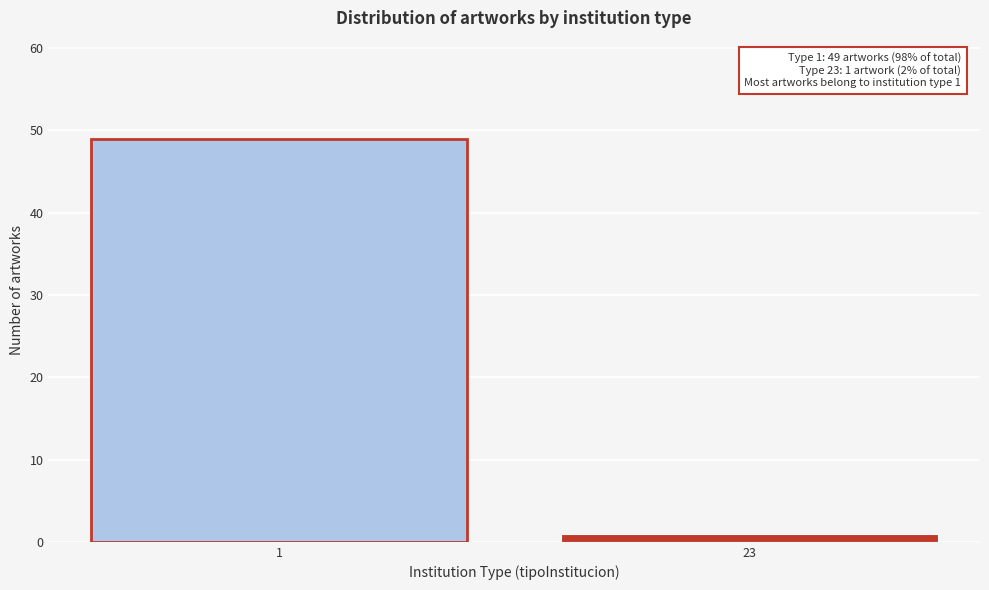

Reading right to left, what are all the values shown in this chart?

1	49